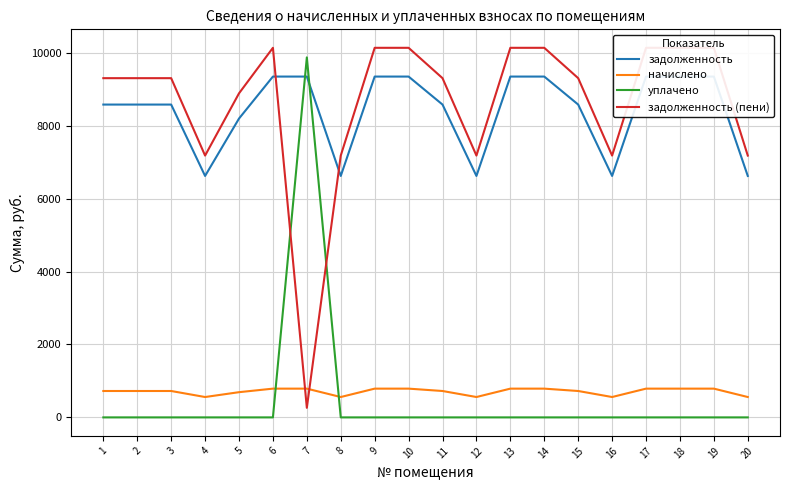

At which category does the chart reach its minimum across all series?

1